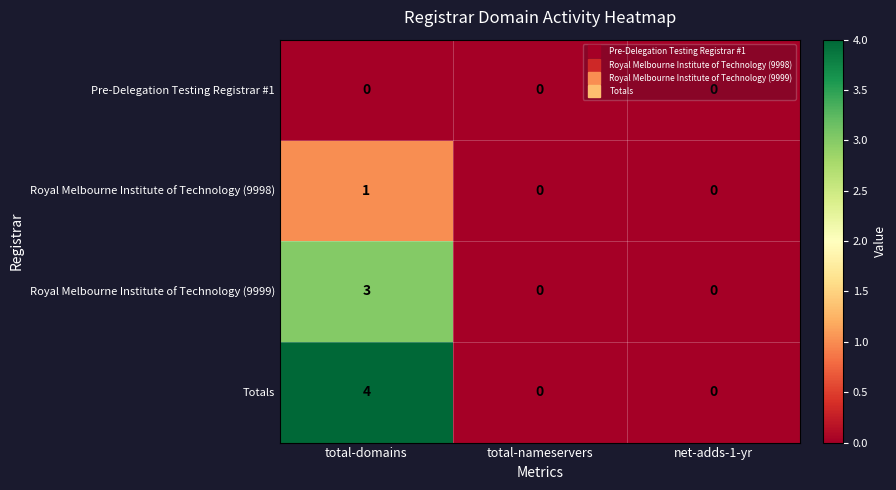

What is the maximum value shown in the chart?

4